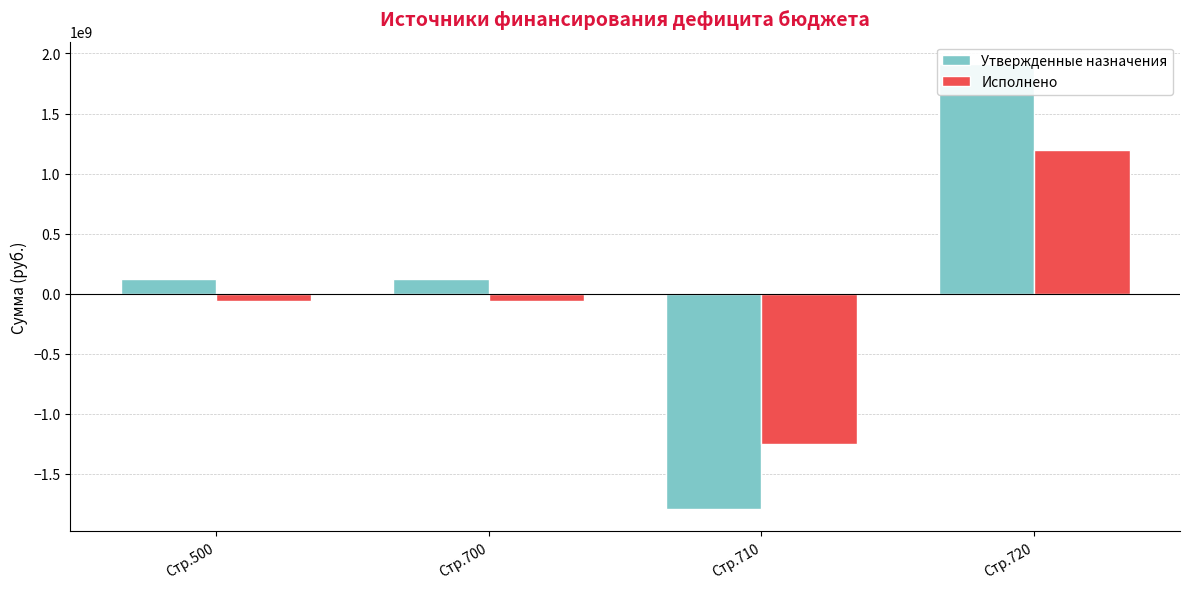

How many data points in Исполнено are less than -58037700?

3